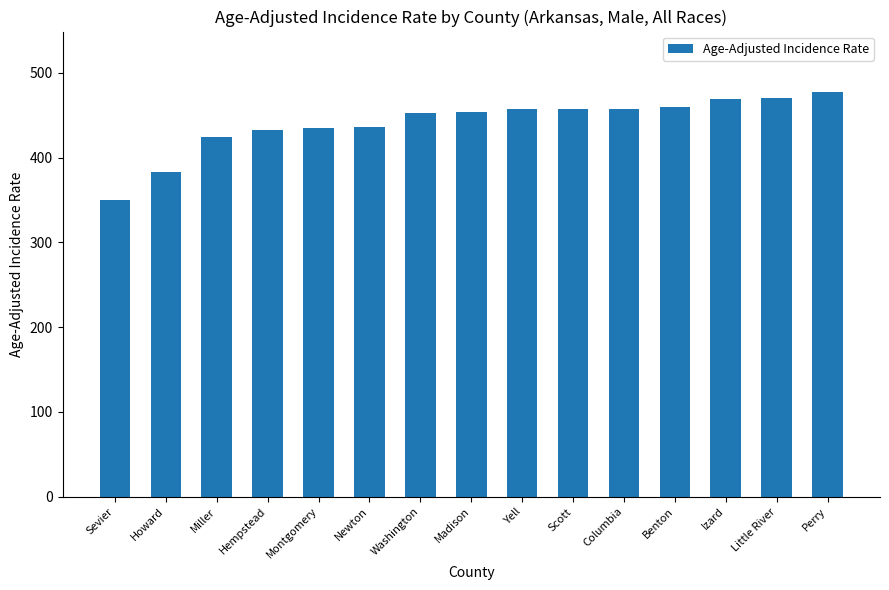

What is the value of the 14th bar from the left?

470.4